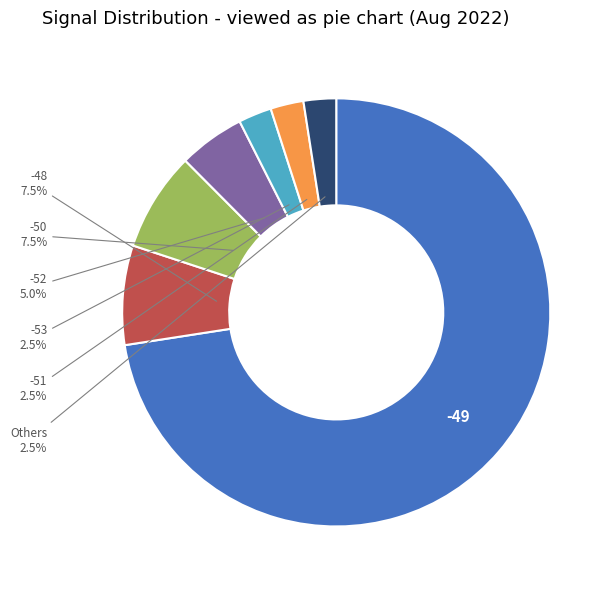

How many segments does this pie chart have?

7